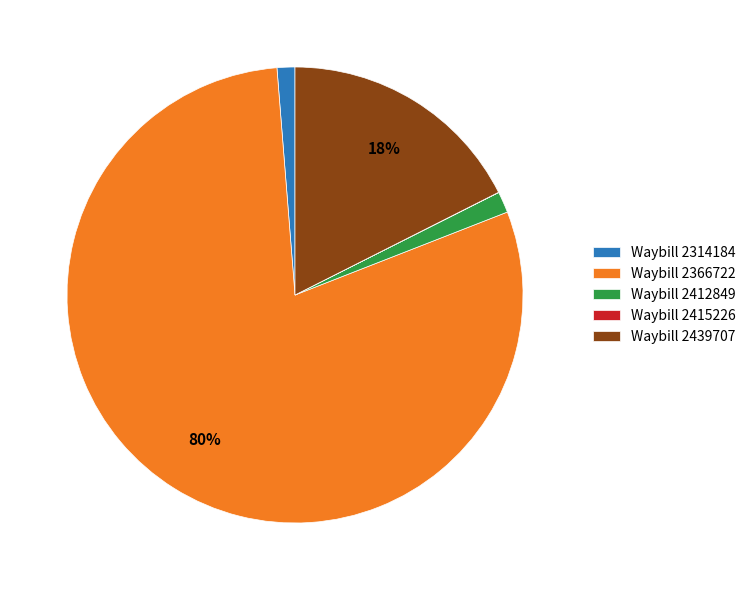

Is it true that Waybill 2412849 is 1% of the pie?

True